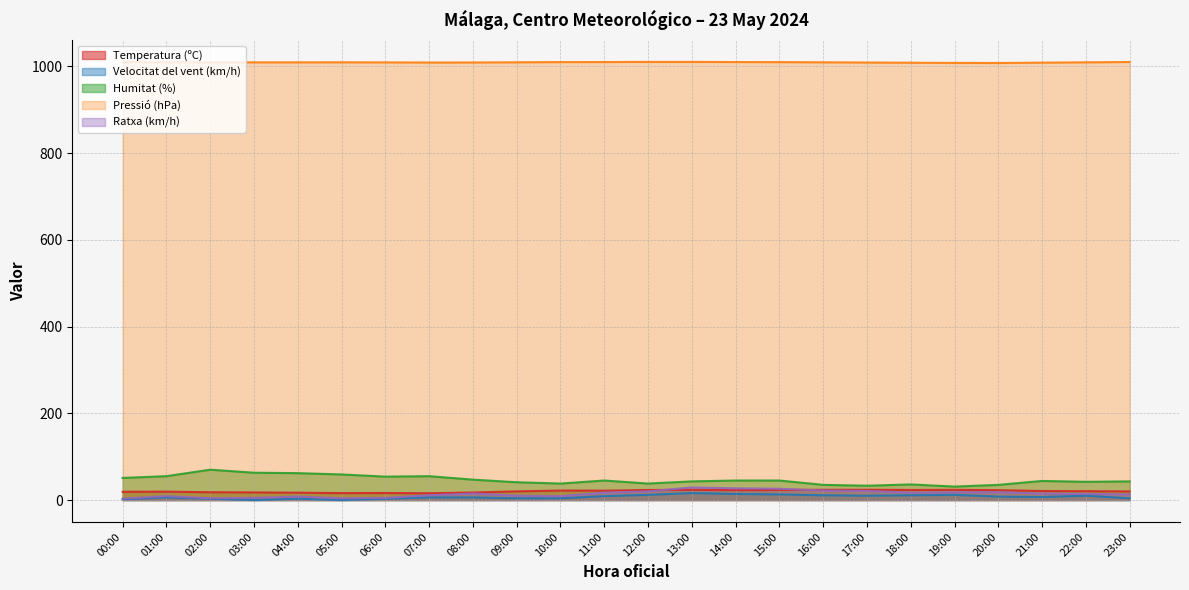

How many series are shown in this chart?

5